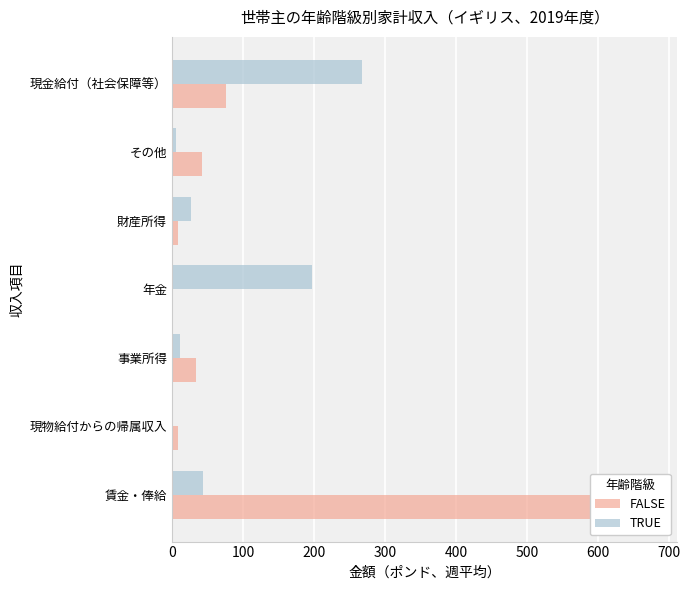

What is the value of the TRUE bar at the 7th from the left?

267.7